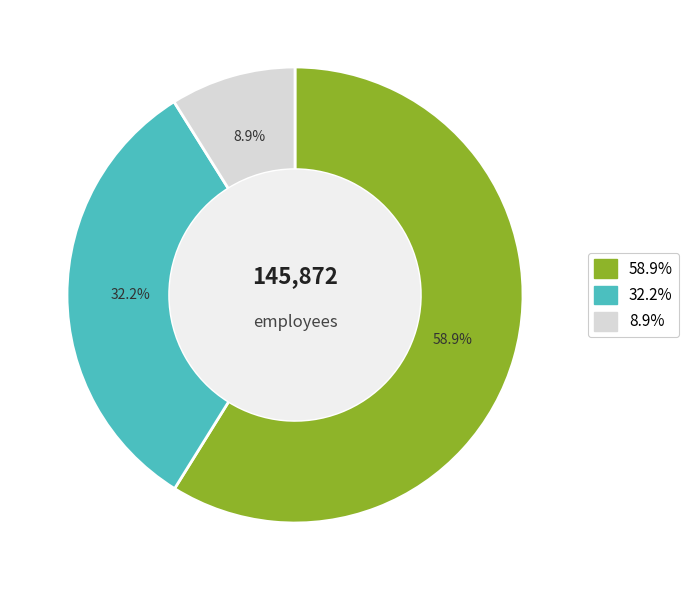

Is there any slice that represents more than half of the pie?

Yes